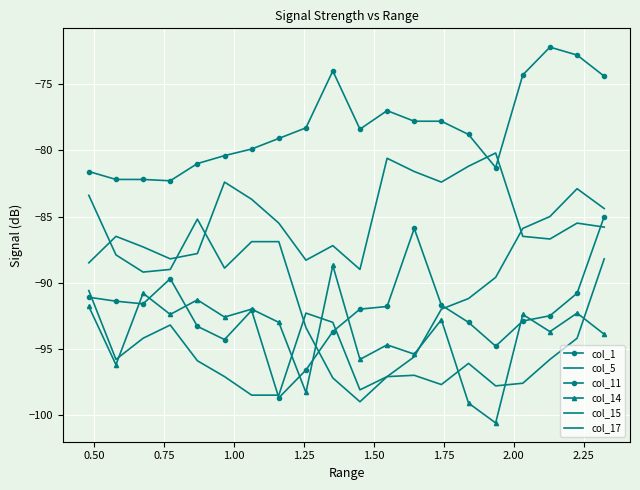

True or false: col_15 and col_14 cross at least once.

True